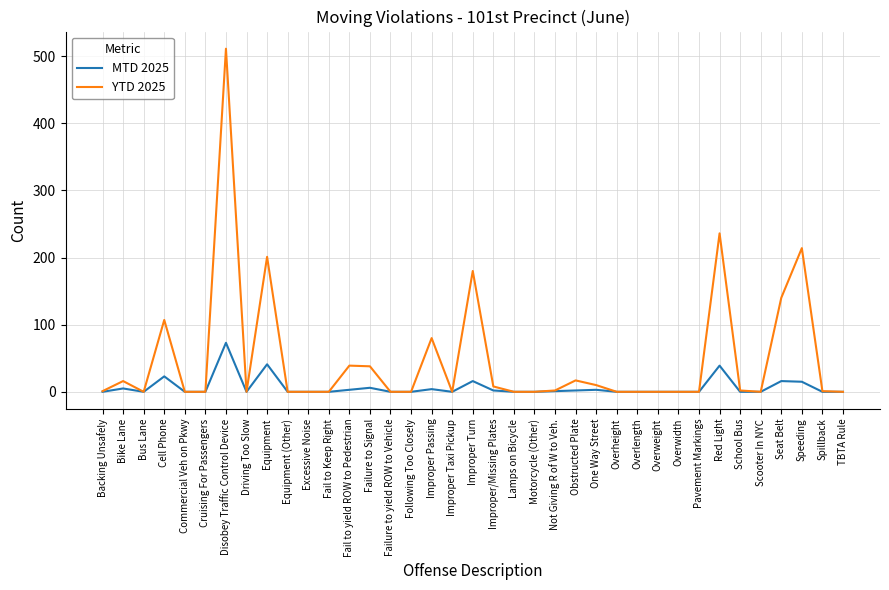

What position from the right is Cruising For Passengers?

32